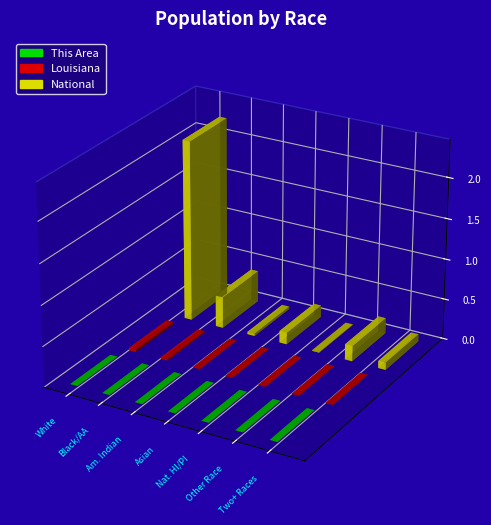

Reading left to right, transcribe all the data shown in this chart.

This Area: 43115	70891	279	3939	34	1561	1643
Louisiana: 2836192	1452396	30579	70132	1963	69227	72883
National: 223553265	38929319	2932248	14674252	540013	19107368	9009073